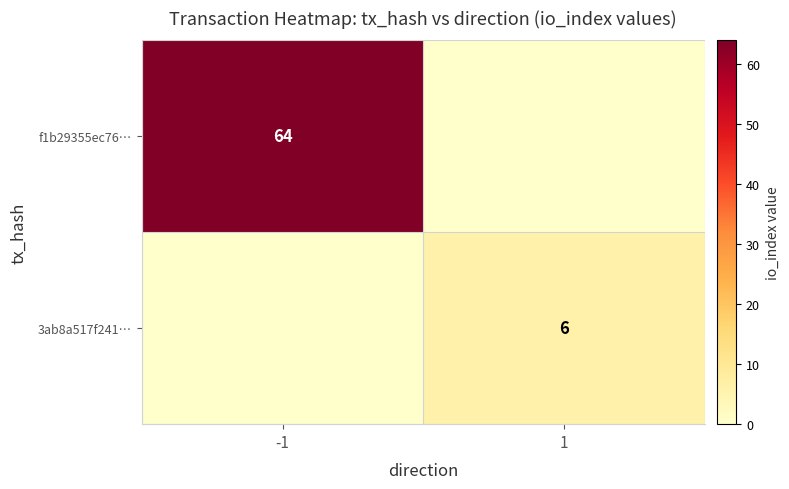

Between 1 and -1, which is larger?

-1